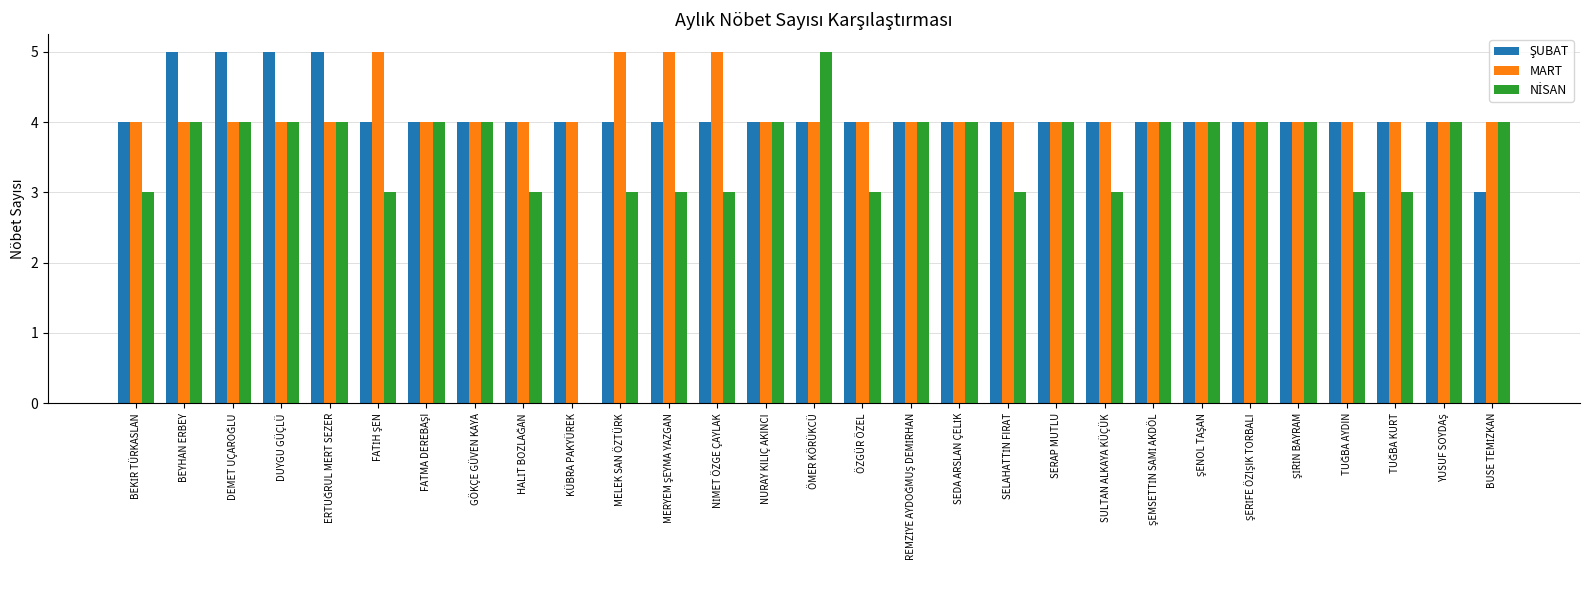

What is the average value of the MART series?

4